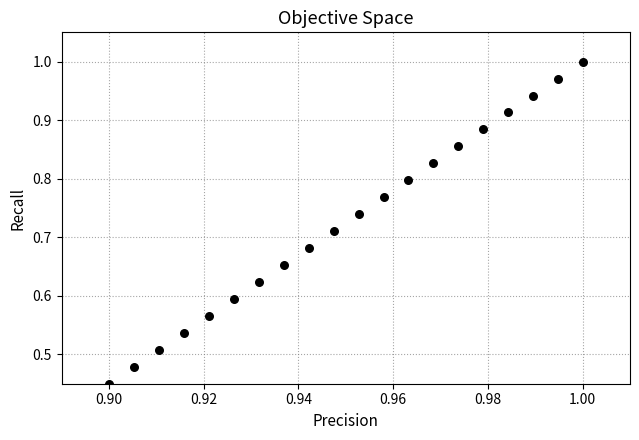

How many points are shown in the scatter plot?

20